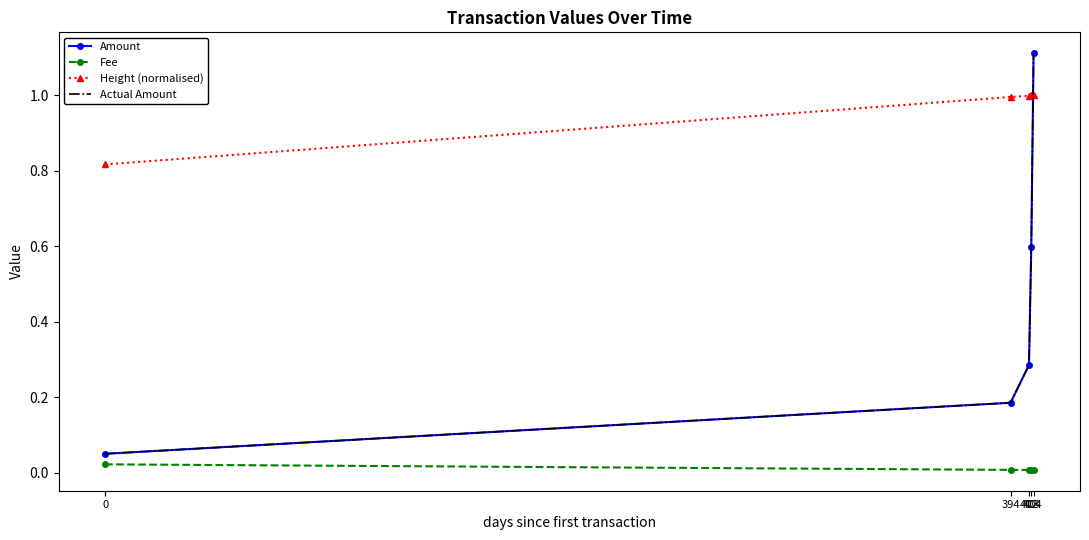

Which has a higher value, 0 or 403?

403